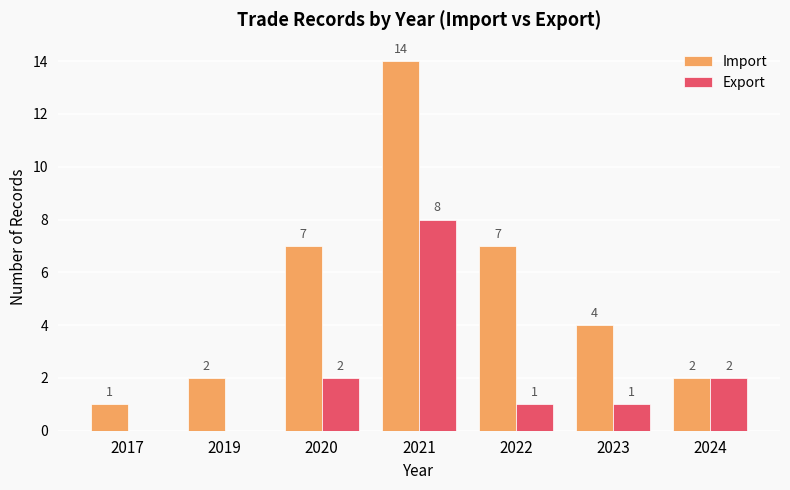

Count the number of data series in this chart.

2